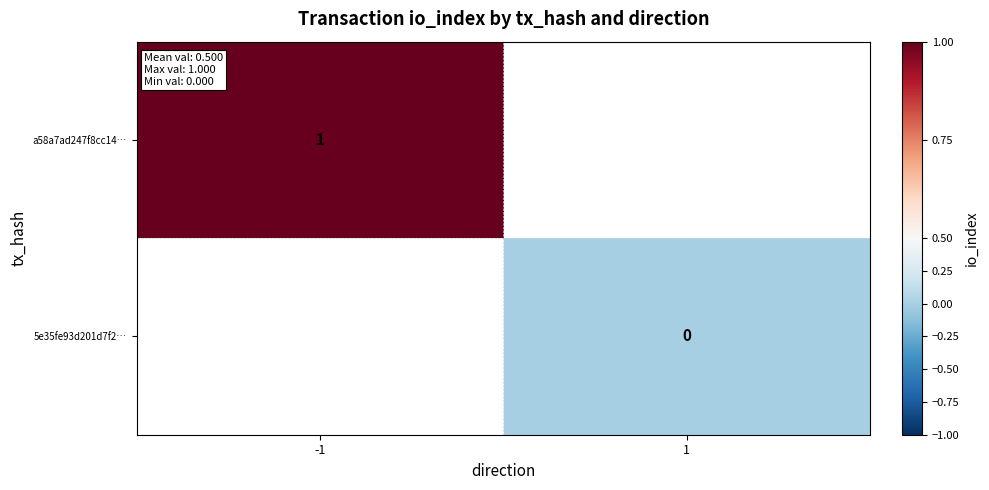

Rank the series at -1 from highest to lowest value.

a58a7ad247f8cc14…, 5e35fe93d201d7f2…